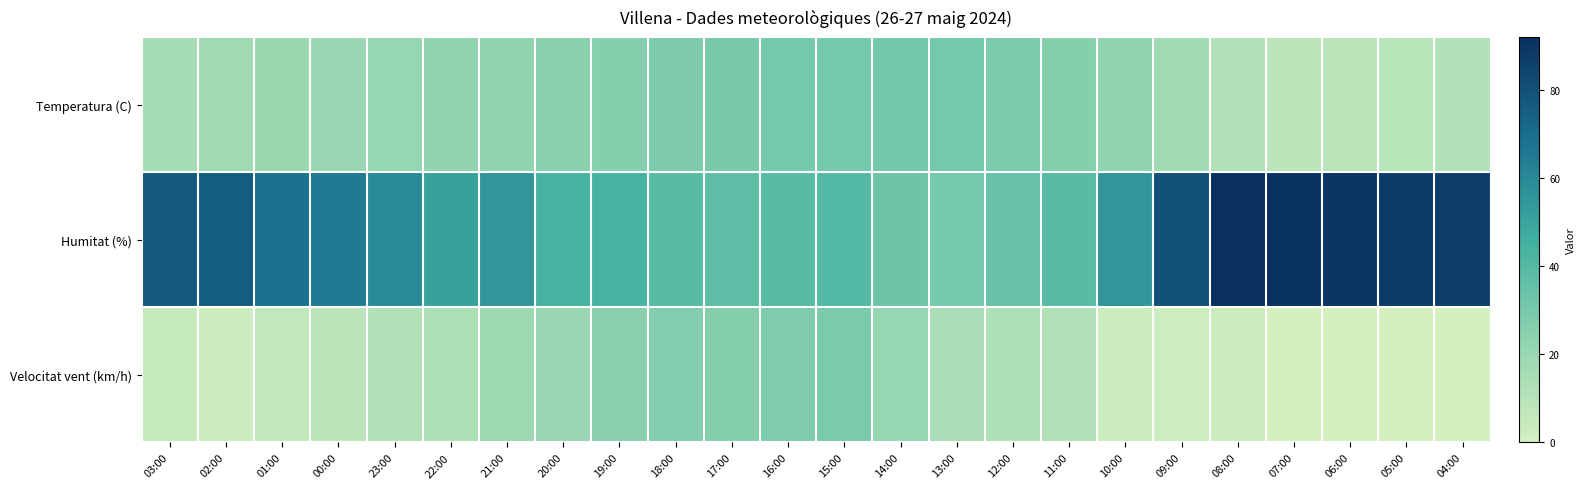

Which label corresponds to the smallest value in the chart?

07:00